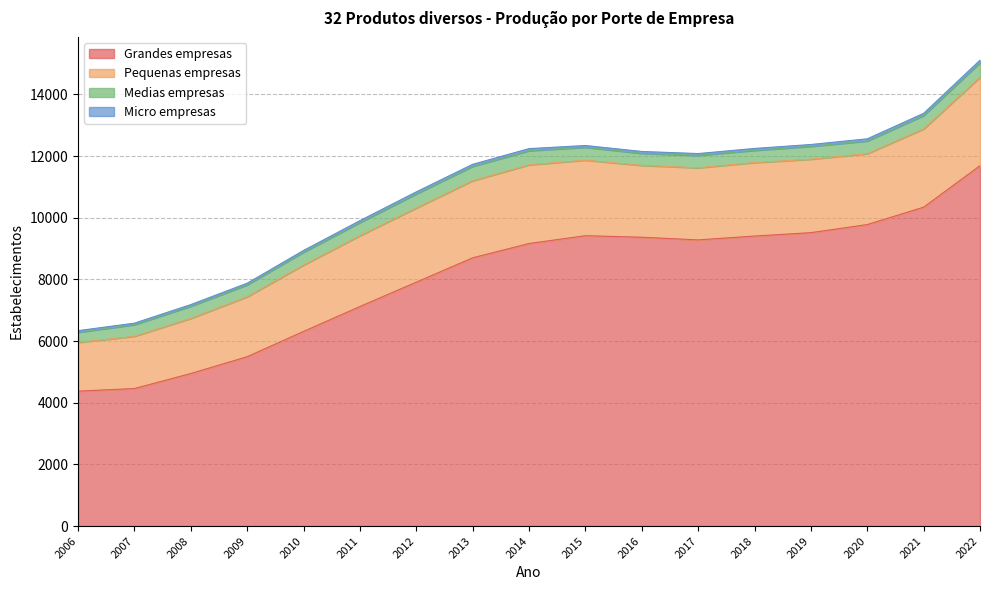

What is the greatest value displayed?

11687